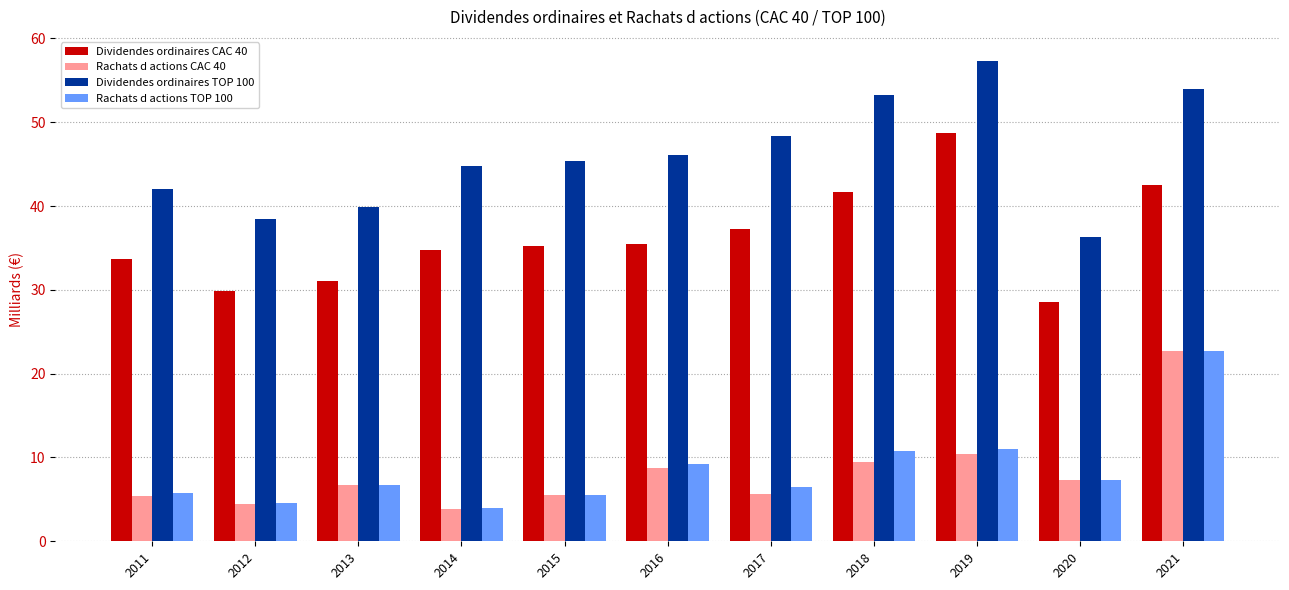

What is the average value of the Dividendes ordinaires TOP 100 series?

46.0